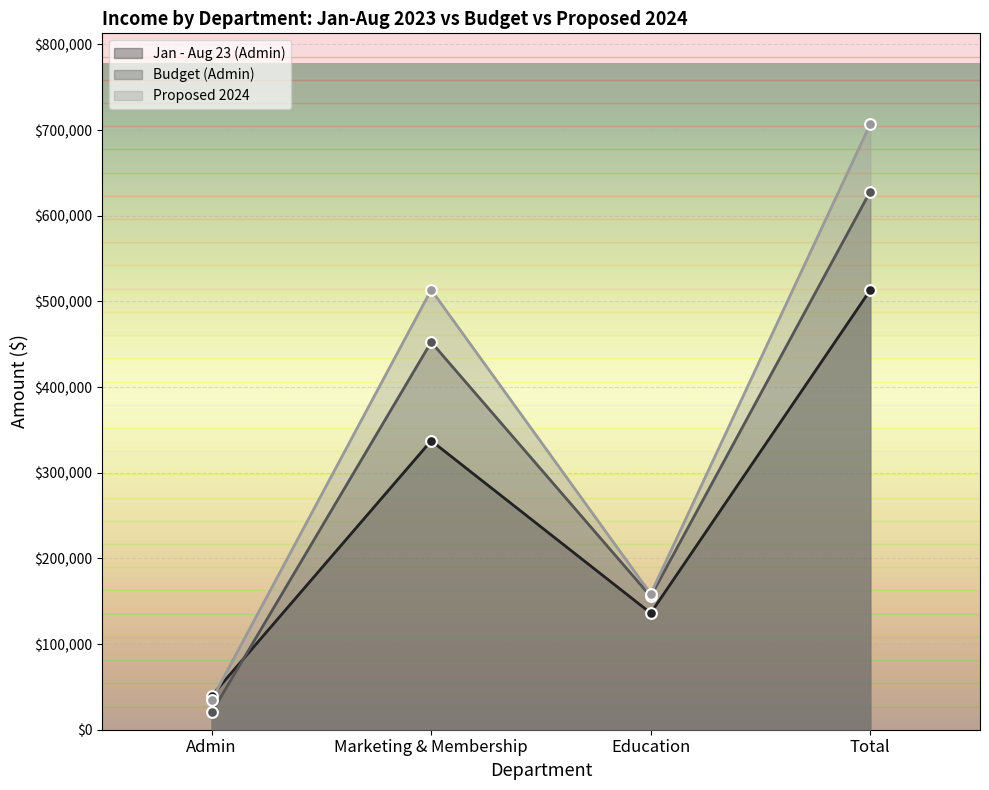

Is the value of Budget (Admin) at Education greater than the value of Jan - Aug 23 (Admin) at Marketing & Membership?

No